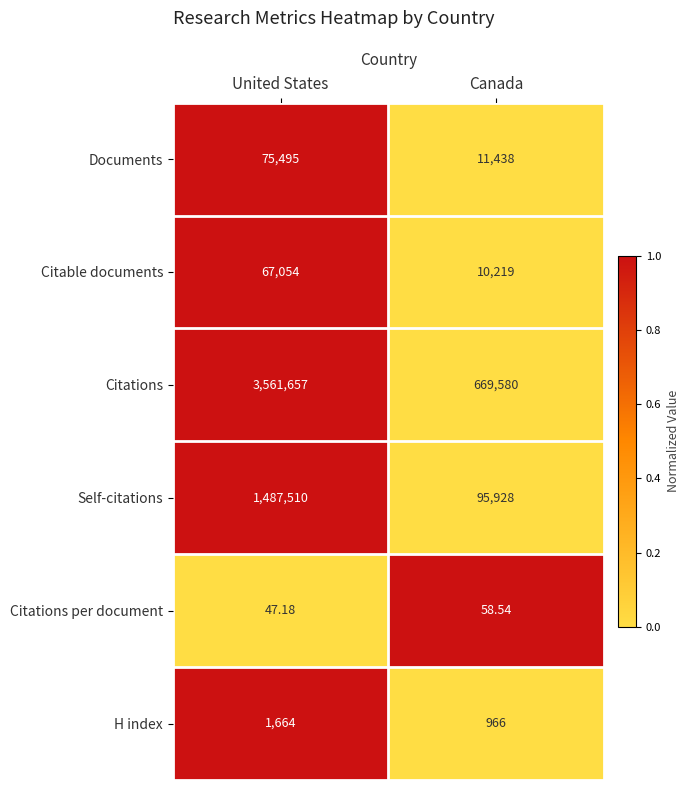

How many data points in Citable documents are less than 67054?

1